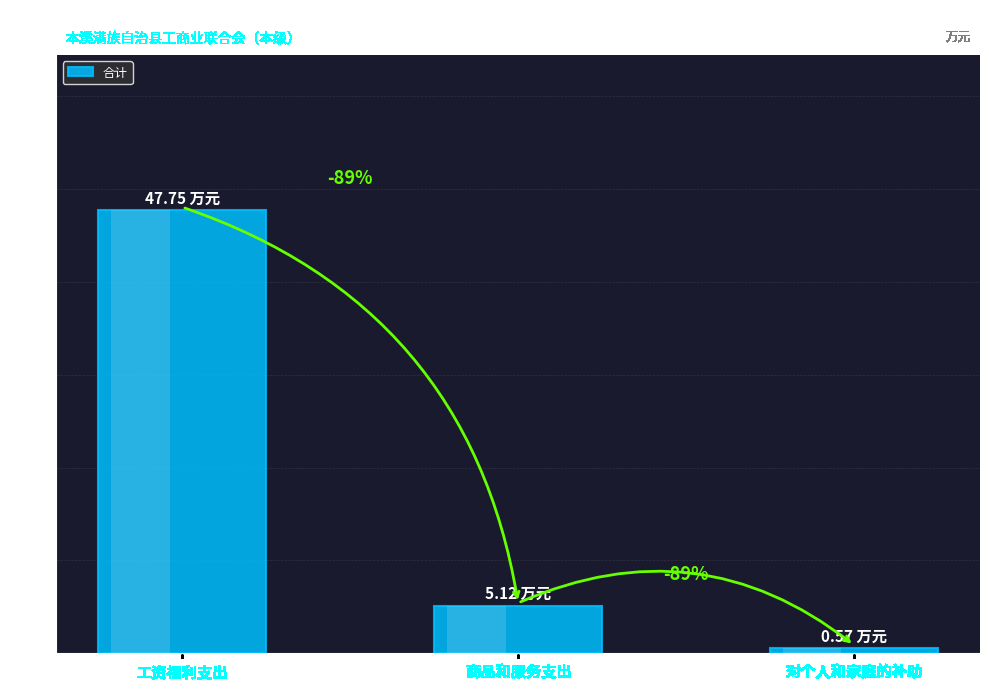

What is the value of the 2nd bar from the left?

5.1